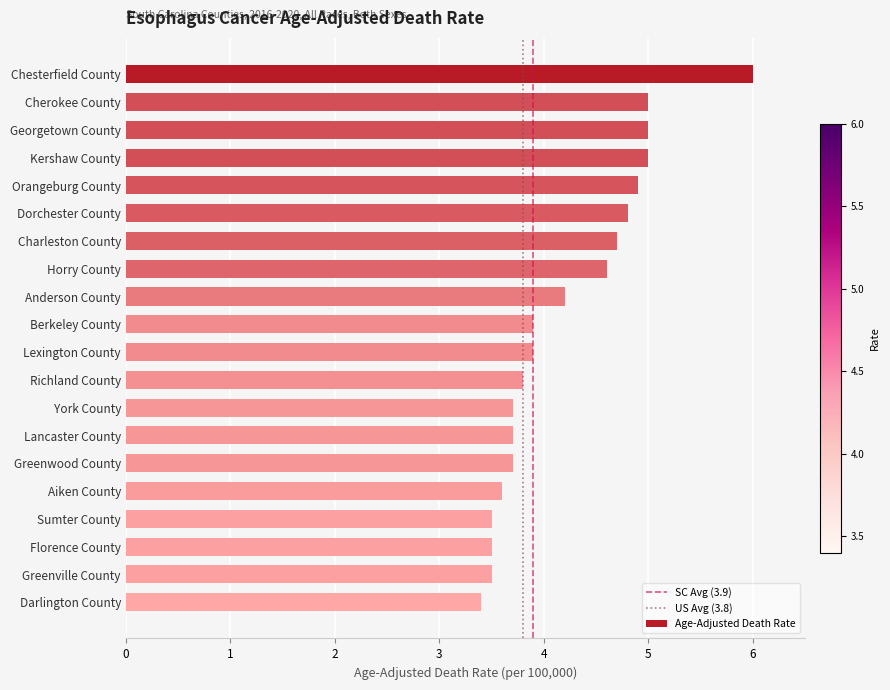

What is the label of the 8th bar from the top?

Horry County